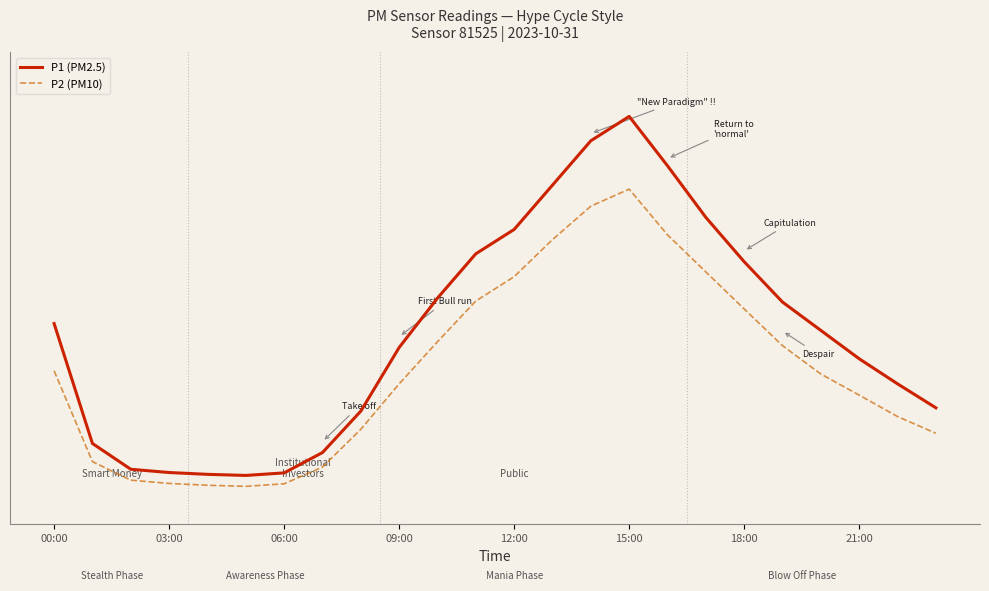

Which series has the largest total across all categories?

P1 (PM2.5)